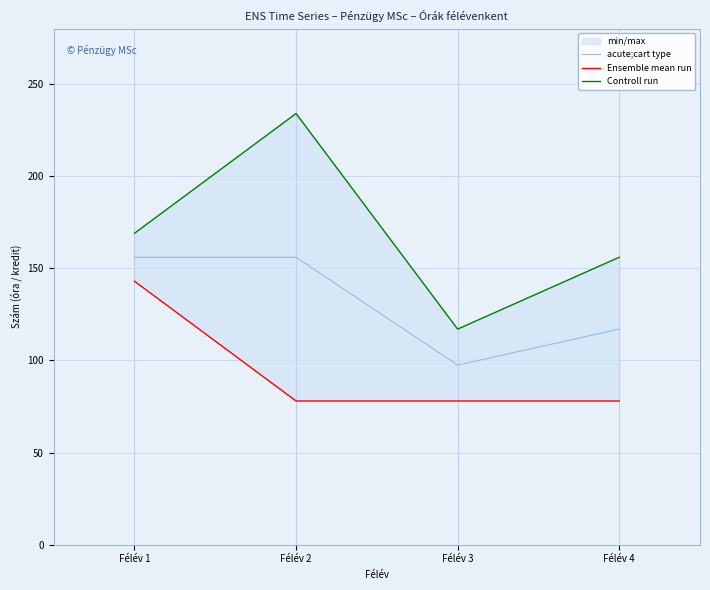

How many lines are shown in the chart?

3